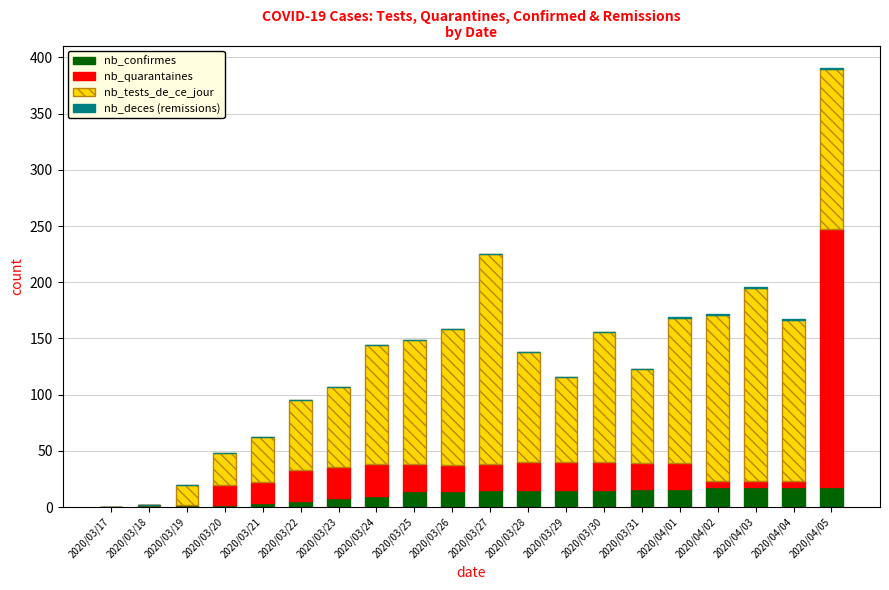

Does the chart contain stacked bars?

Yes